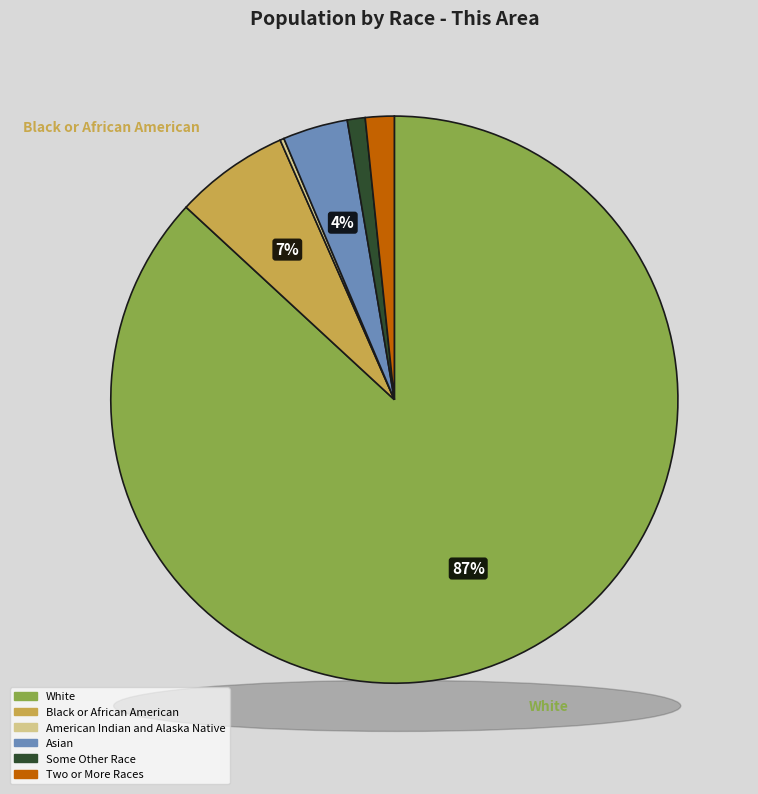

What portion of the pie excludes Black or African American alone?

93.5%